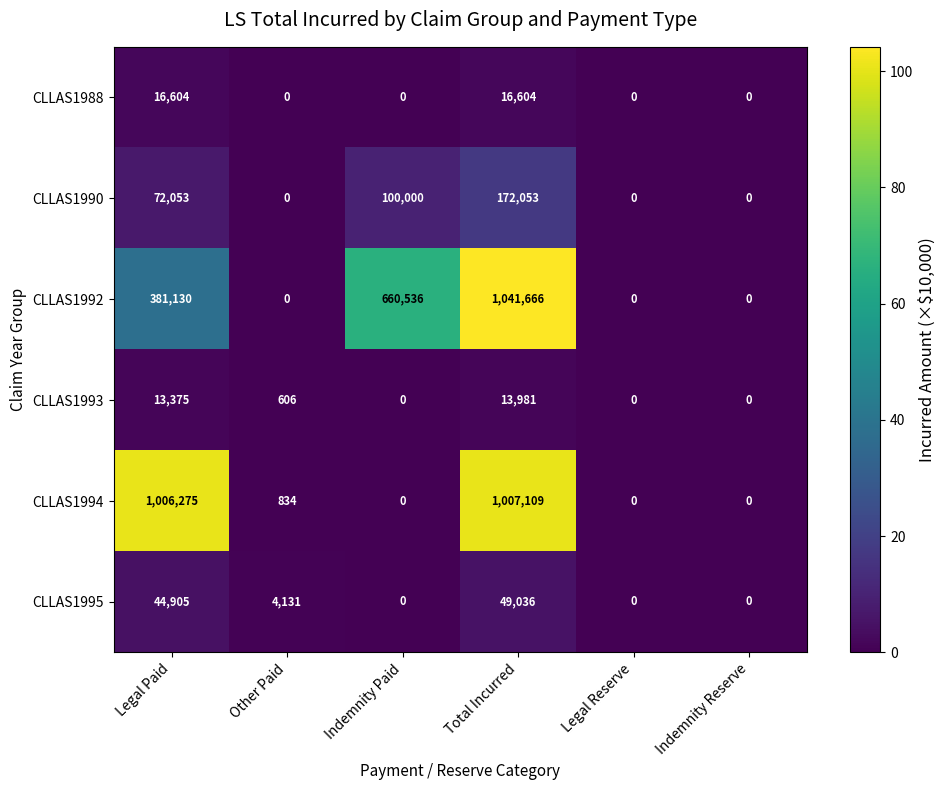

What is the difference between the CLLAS1993 values at Indemnity Paid and Legal Paid?

13375